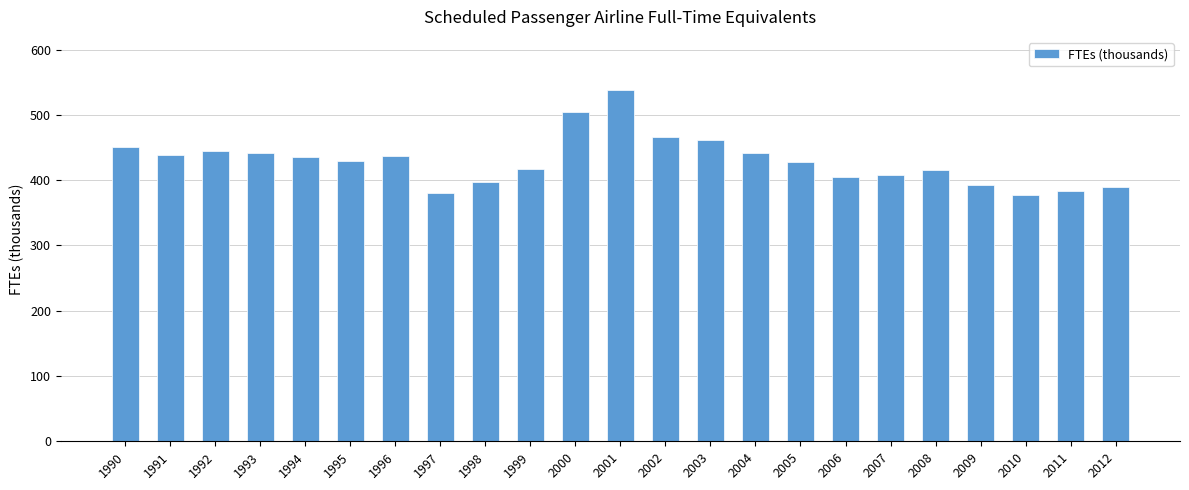

What is the value of the 22nd bar from the left?

382.8